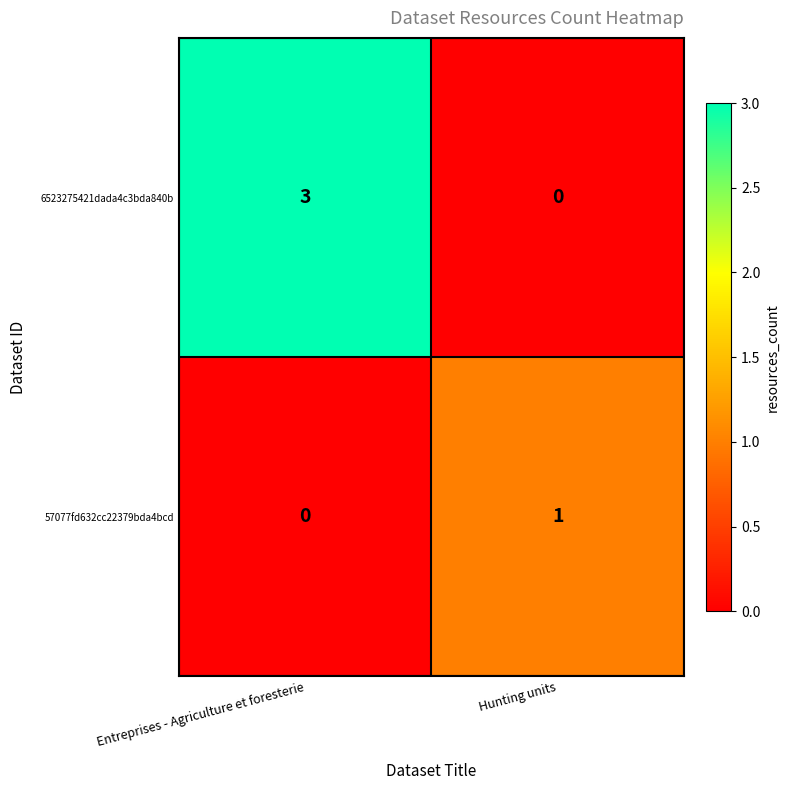

Rank the series at Entreprises - Agriculture et foresterie from lowest to highest value.

57077fd632cc22379bda4bcd, 6523275421dada4c3bda840b